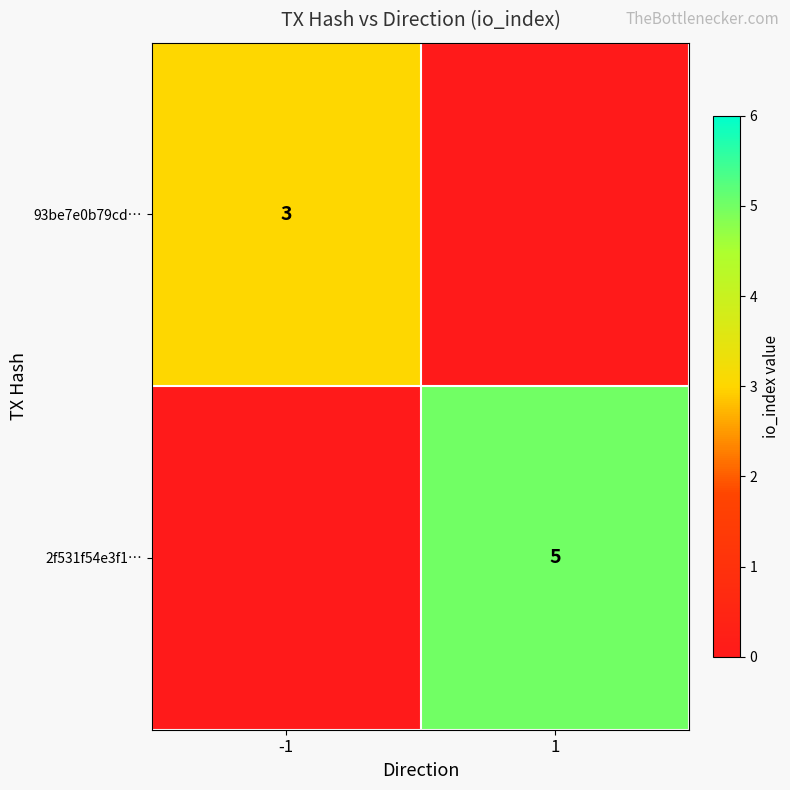

The 93be7e0b79cd… series shows 5 at -1. True or false?

False